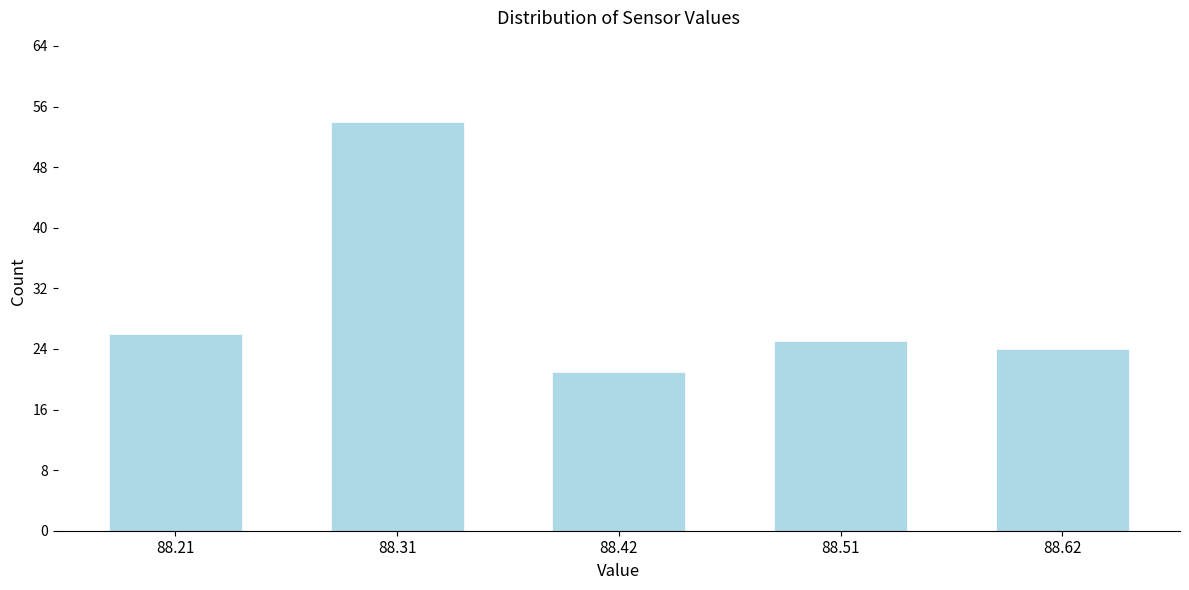

Reading left to right, list all the values displayed in this chart.

26	54	21	25	24